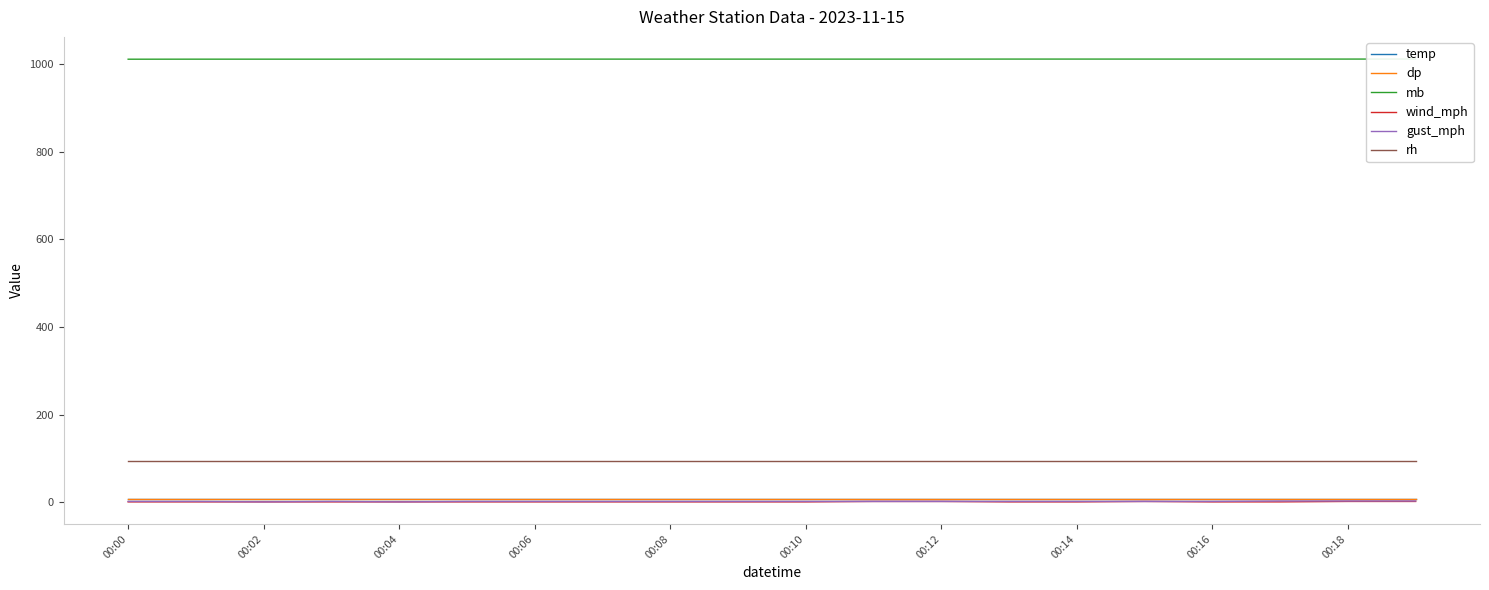

The dp series shows 1.5 at 13. True or false?

False